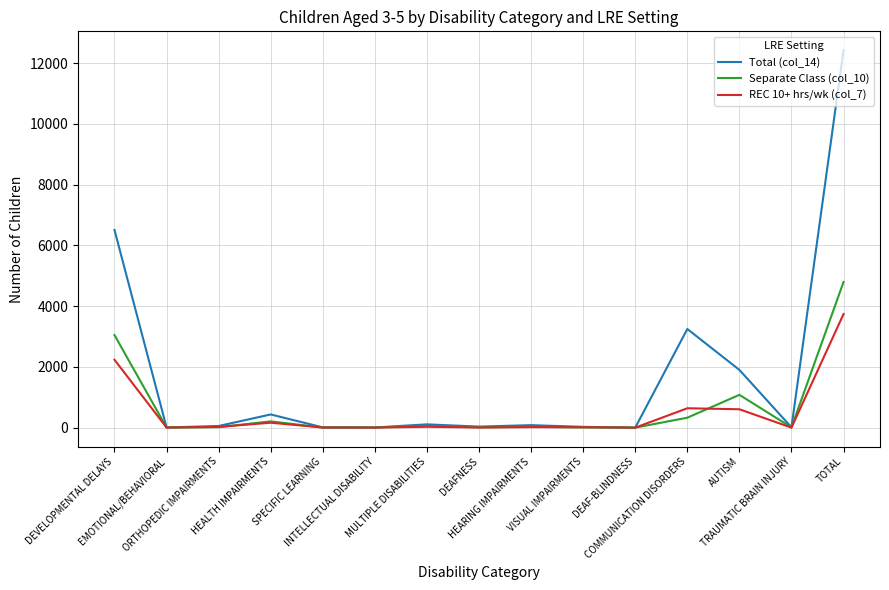

List the series in order of their peak value, highest first.

Total (col_14), Separate Class (col_10), REC 10+ hrs/wk (col_7)